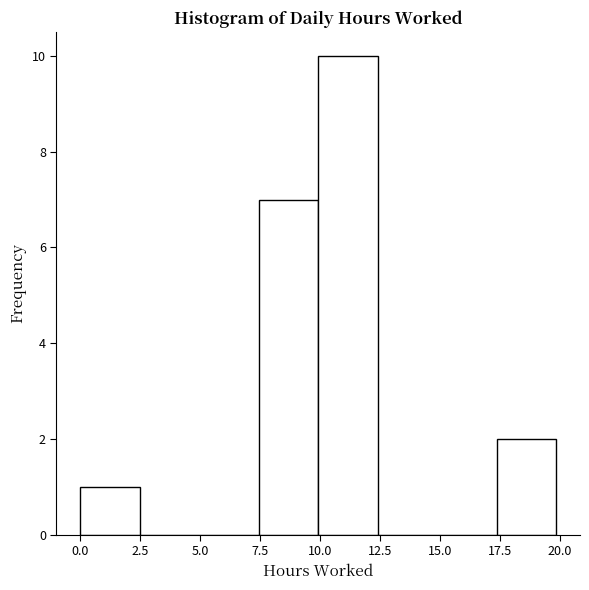

Reading left to right, transcribe this chart: for each bar, give the range it covers on the x-axis and its height. Neither the bar edges nor the heights are printed on the chart, so give them approximately, as read against the axes.

0.0 to 2.5: 1
2.5 to 5.0: 0
5.0 to 7.5: 0
7.5 to 10.0: 7
10.0 to 12.5: 10
12.5 to 15.0: 0
15.0 to 17.5: 0
17.5 to 20.0: 2